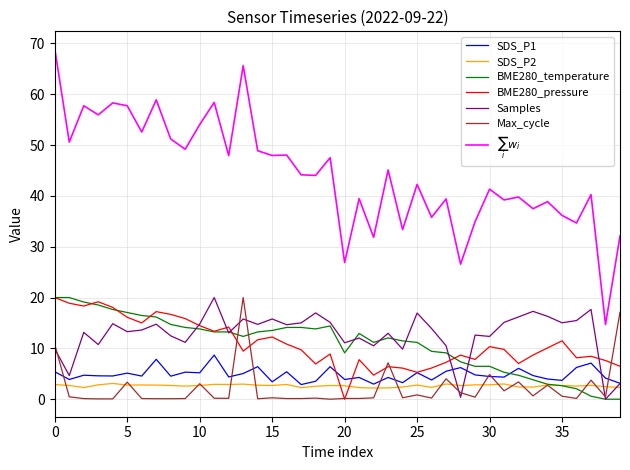

What is the maximum value shown in the chart?

68.9